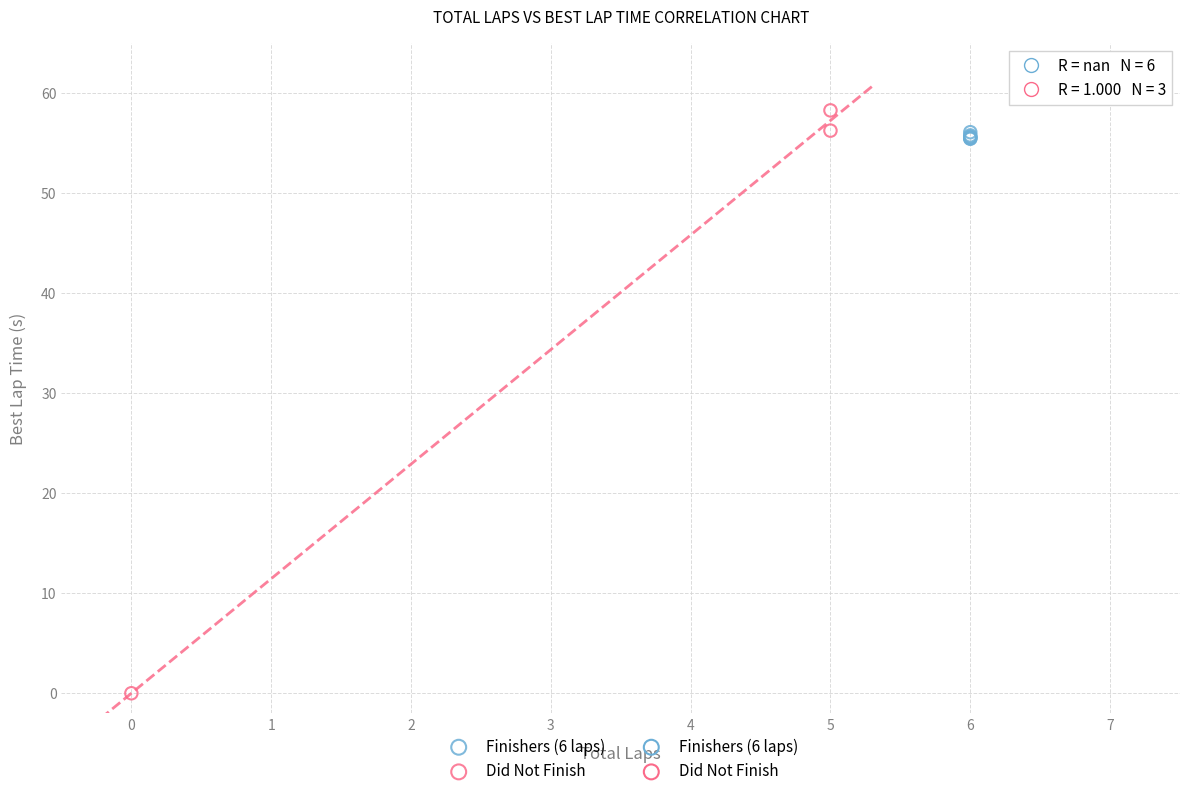

Which series reaches the maximum Y coordinate?

Did Not Finish